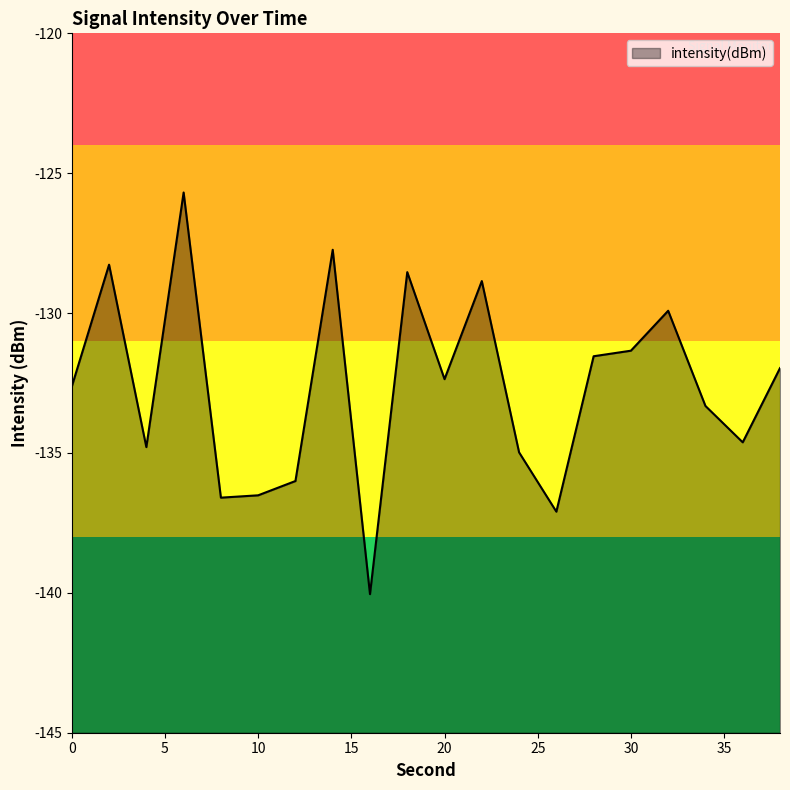

What is the change in value from 18 to 26?

-8.6